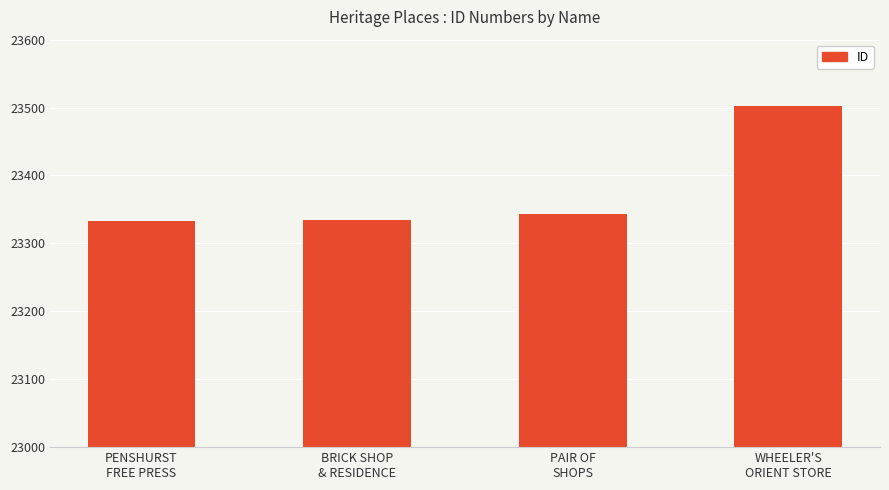

What is the change in value from BRICK SHOP
& RESIDENCE to PAIR OF
SHOPS?

+9